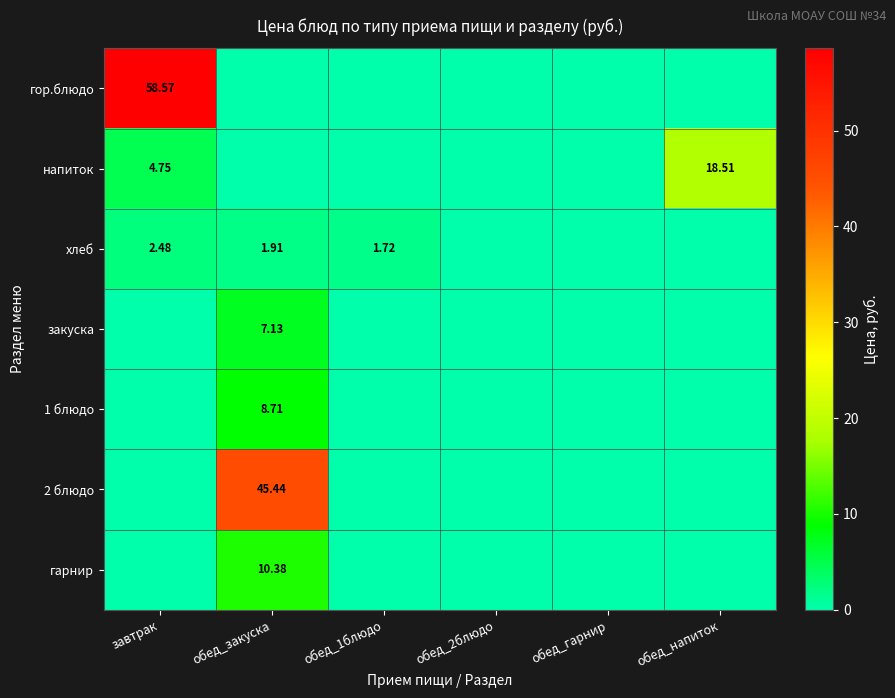

List the labels in order of хлеб value, smallest first.

обед_2блюдо, обед_гарнир, обед_напиток, обед_1блюдо, обед_закуска, завтрак